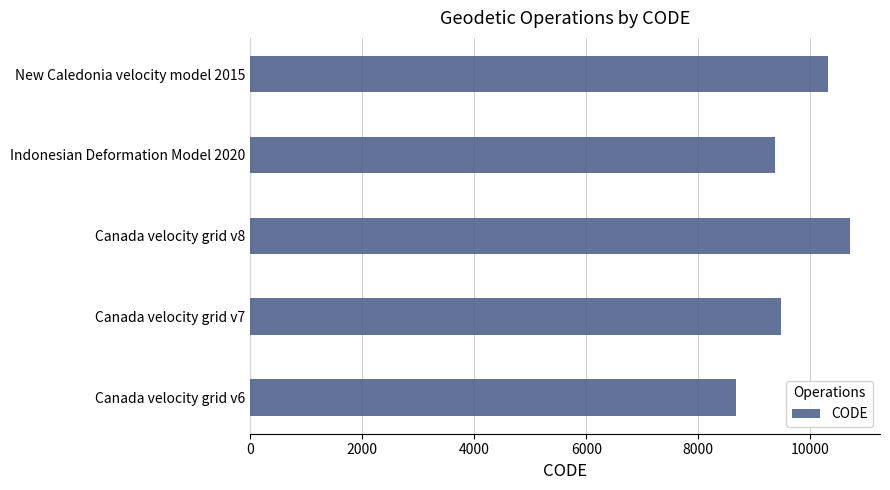

Reading top to bottom, what are all the values shown in this chart?

New Caledonia velocity model 2015=10323	Indonesian Deformation Model 2020=9375	Canada velocity grid v8=10707	Canada velocity grid v7=9483	Canada velocity grid v6=8676